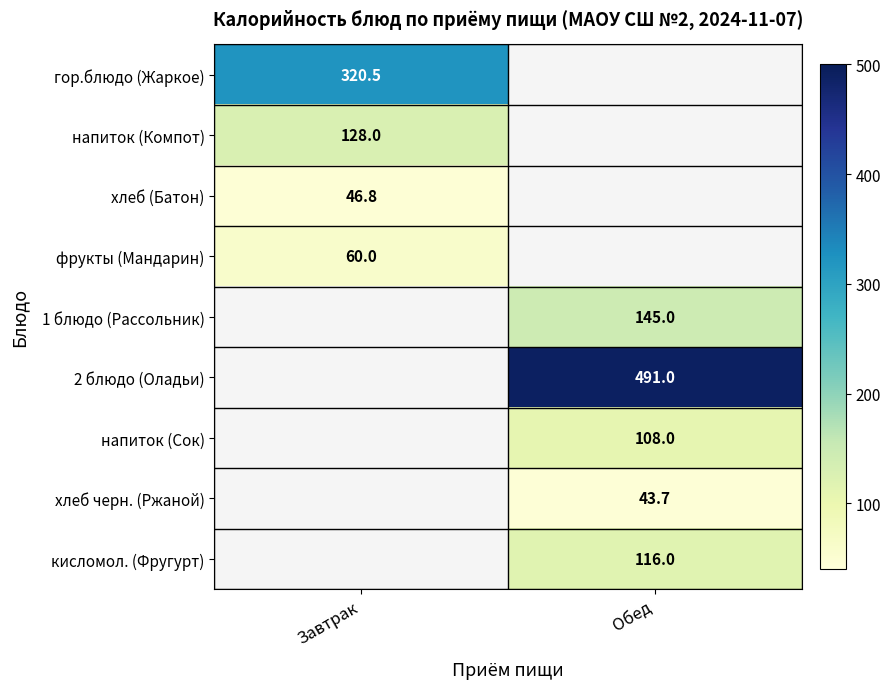

Between Обед and Завтрак, which is larger?

Завтрак